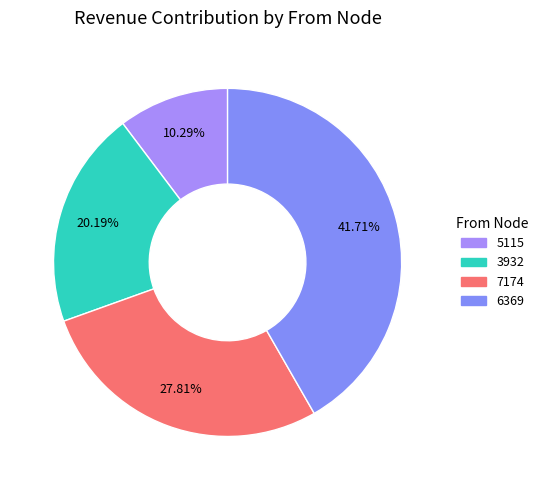

What is the smallest slice in the pie chart?

5115